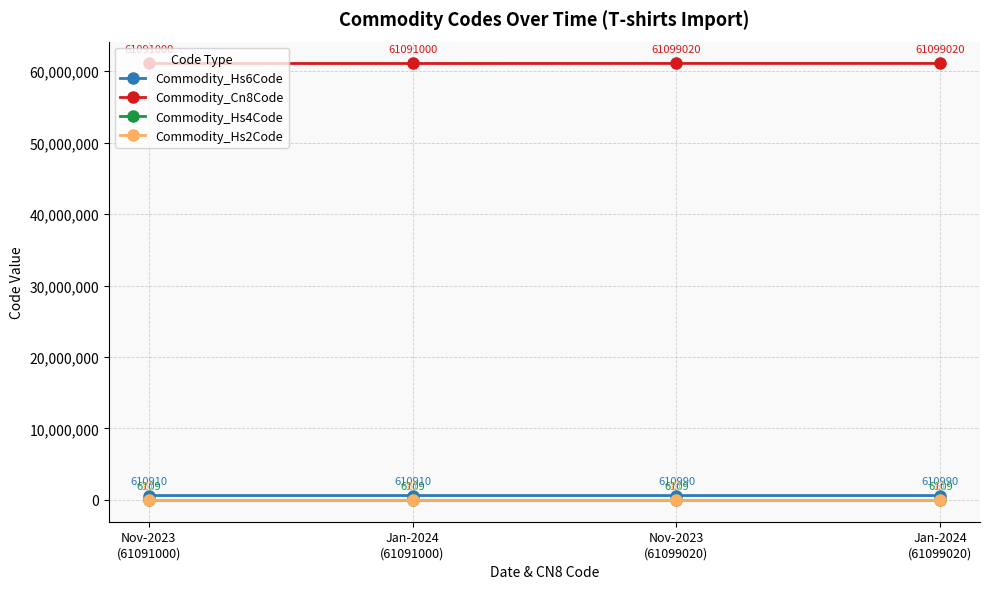

What is the average value of the Commodity_Cn8Code series?

61095010